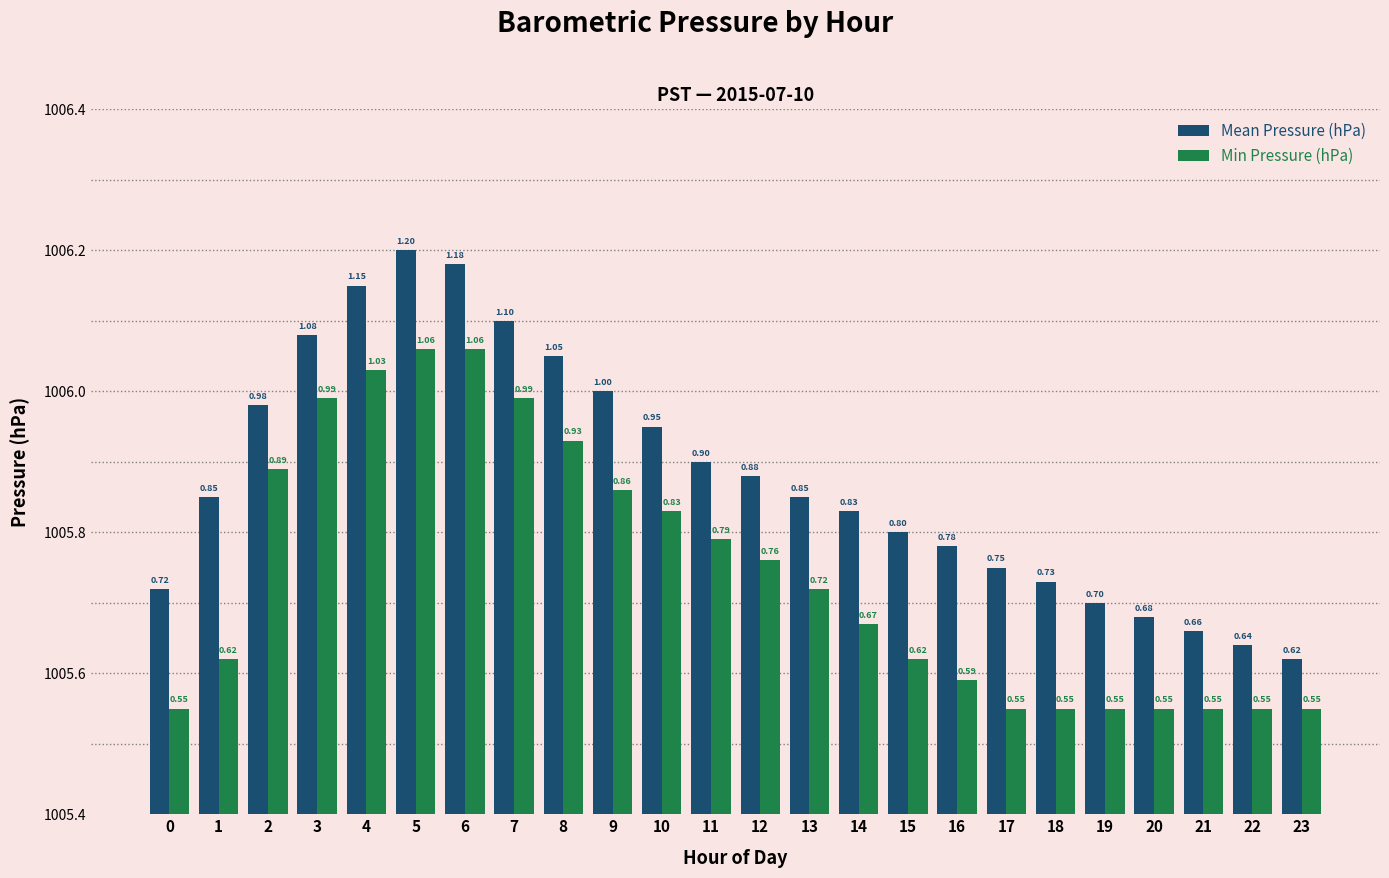

Rank the series at 5 from highest to lowest value.

Mean Pressure (hPa), Min Pressure (hPa)